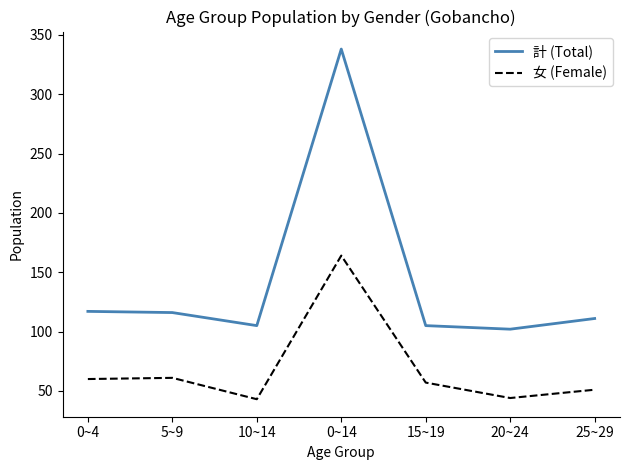

What is the greatest value displayed?

338